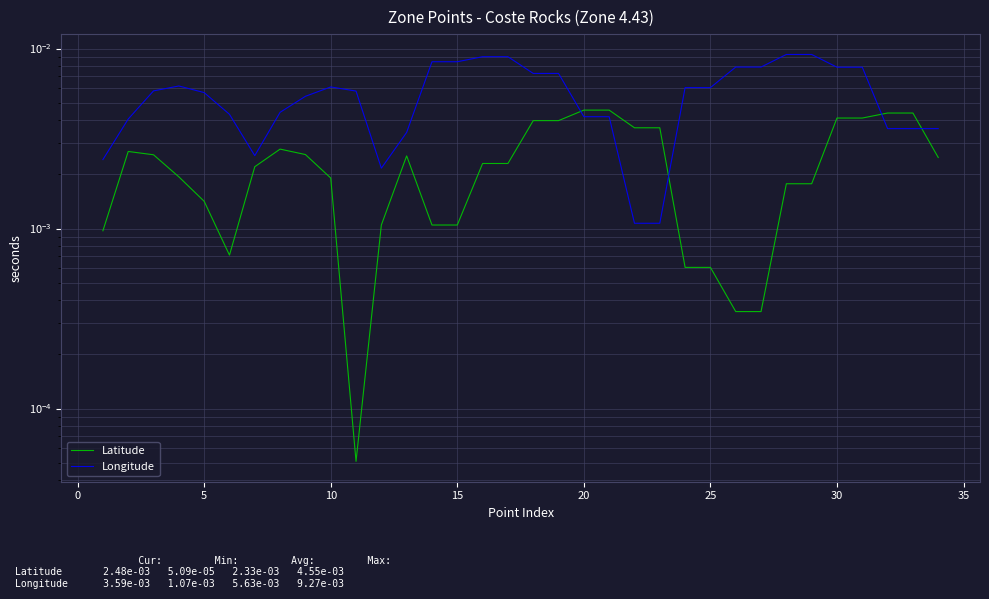

How many interior local valleys does the Longitude series have?

9